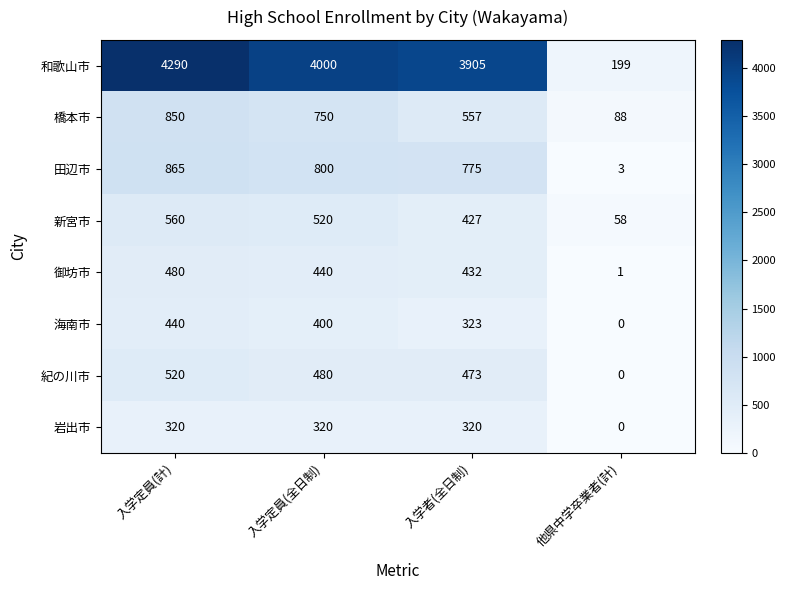

What is the approximate value of 和歌山市 at 入学定員(全日制), to the nearest 10?

4000